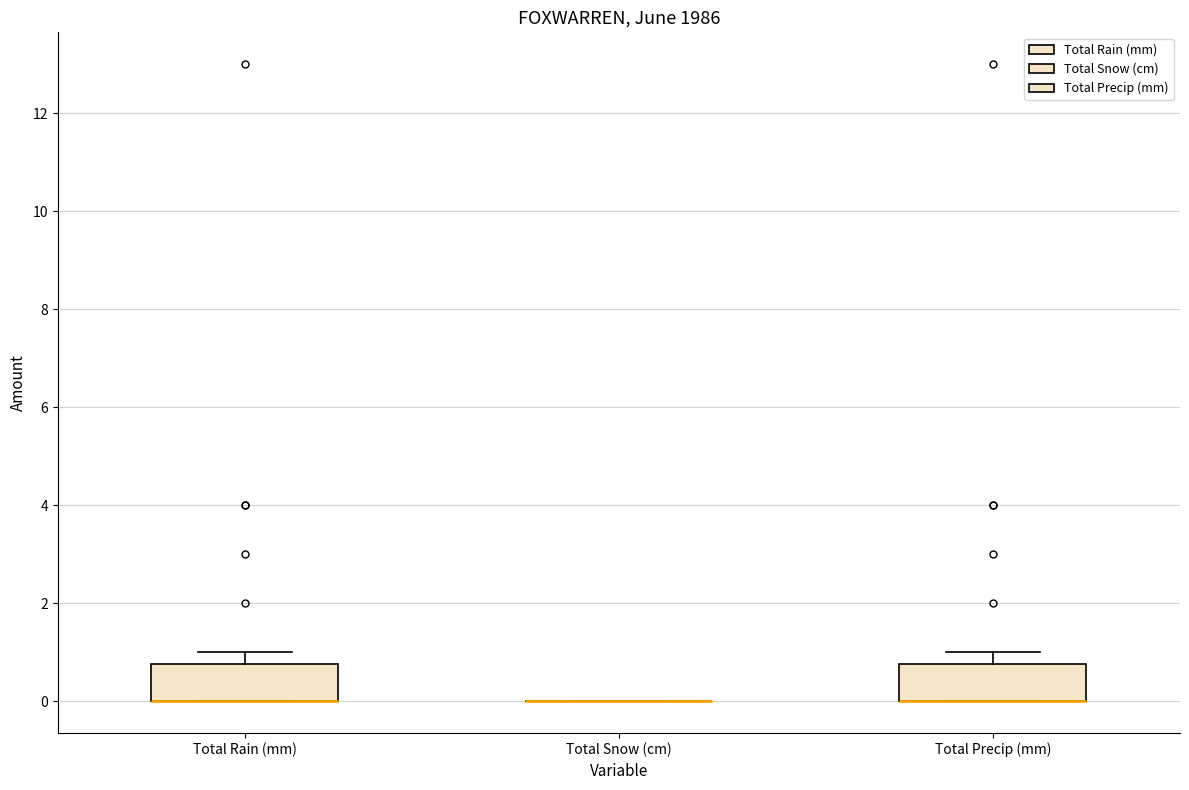

Reading left to right, read every box against the y-axis: the position of its median line, the range the box covers, and the ends of its whiskers. The values are not printed on the chart, so give them approximately, as read against the axis.

Total Rain (mm): median 0.0 (drawn on the box's lower edge), box 0.0 to 0.8, whiskers 0.0 to 1.0
Total Snow (cm): box collapsed to a line at 0.0, whiskers 0.0 to 0.0
Total Precip (mm): median 0.0 (drawn on the box's lower edge), box 0.0 to 0.8, whiskers 0.0 to 1.0